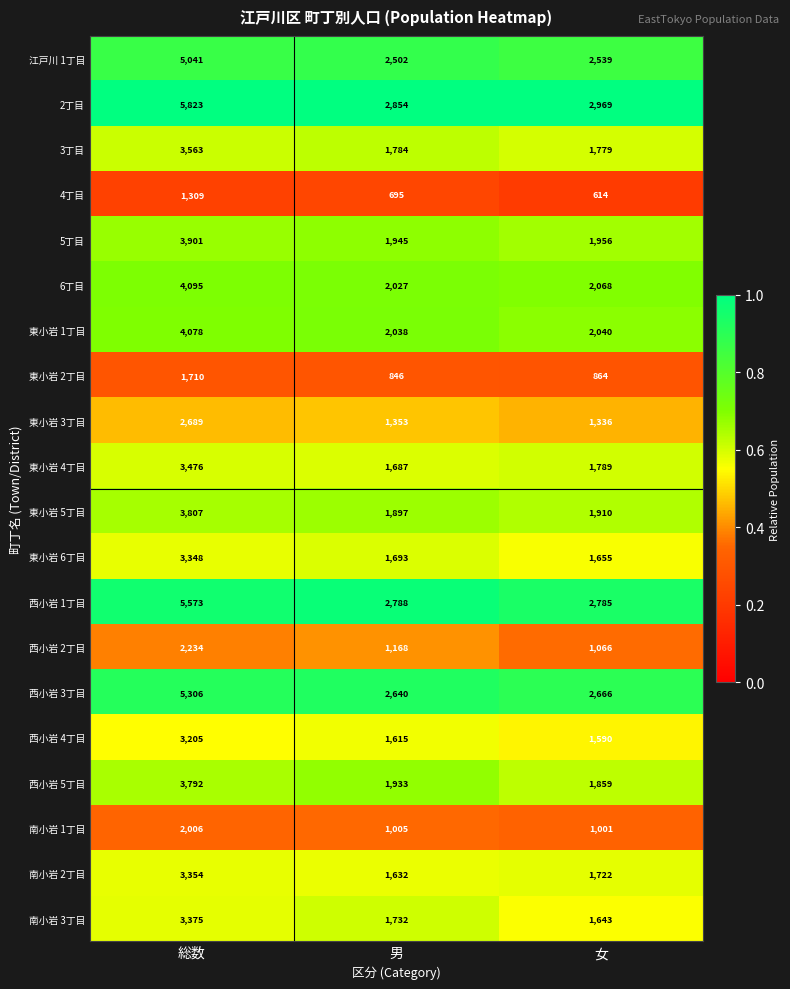

What is the total value across all series at 女?

35851